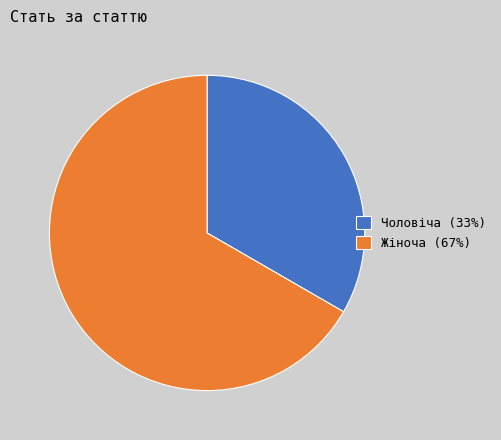

Does Жіноча (67%) account for over 50% of the chart?

Yes